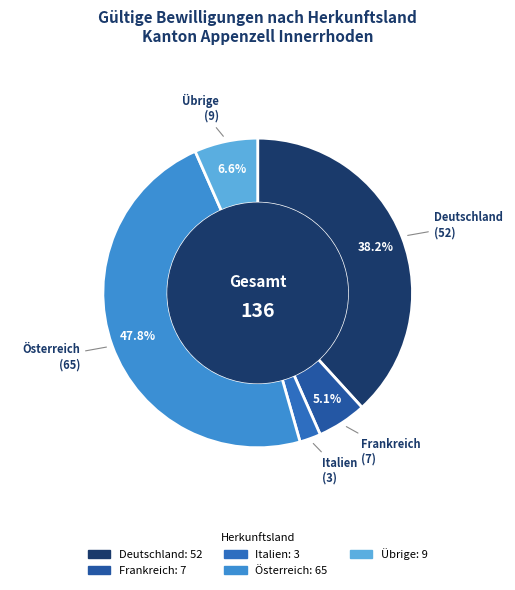

Combined, do Übrige and Deutschland account for over 50%?

No